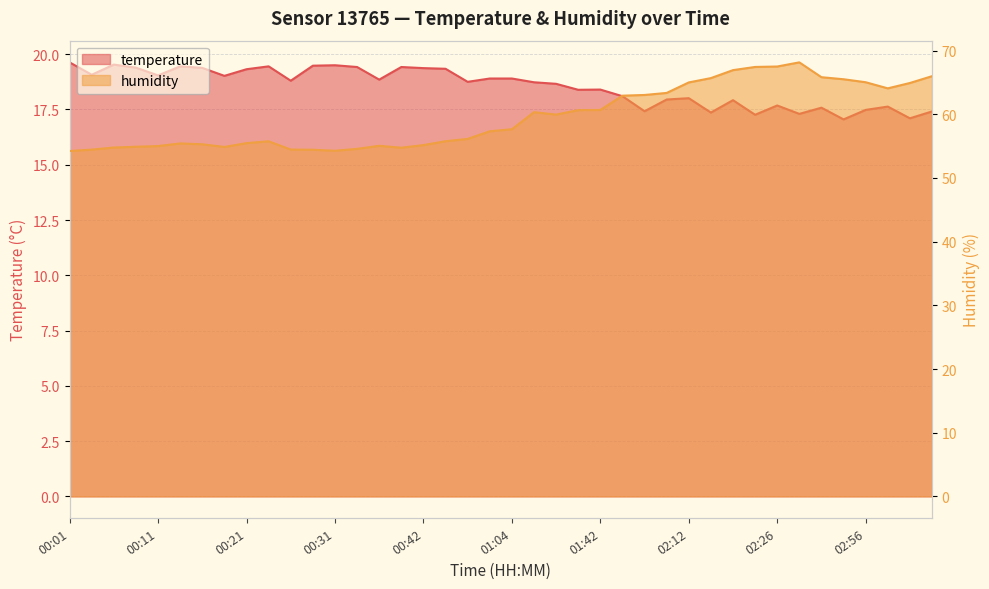

Reading left to right, extract all data points from this chart.

temperature: 19.6	19.1	19.5	19.4	19.0	19.4	19.4	19.0	19.3	19.4	18.8	19.5	19.5	19.4	18.9	19.4	19.4	19.3	18.8	18.9	18.9	18.7	18.7	18.4	18.4	18.1	17.4	17.9	18.0	17.4	17.9	17.3	17.7	17.3	17.6	17.1	17.5	17.6	17.1	17.4
humidity: 54.2	54.5	54.8	54.9	55.0	55.4	55.3	54.9	55.5	55.8	54.5	54.4	54.3	54.6	55.0	54.8	55.2	55.8	56.1	57.3	57.6	60.3	60.0	60.6	60.7	62.9	63.0	63.4	65.0	65.7	66.9	67.4	67.5	68.2	65.8	65.5	65.0	64.1	64.9	66.0